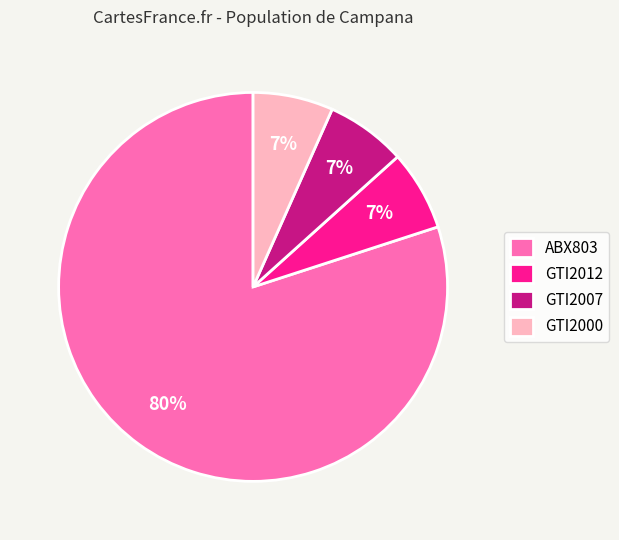

Which category has the biggest portion of the pie?

ABX803